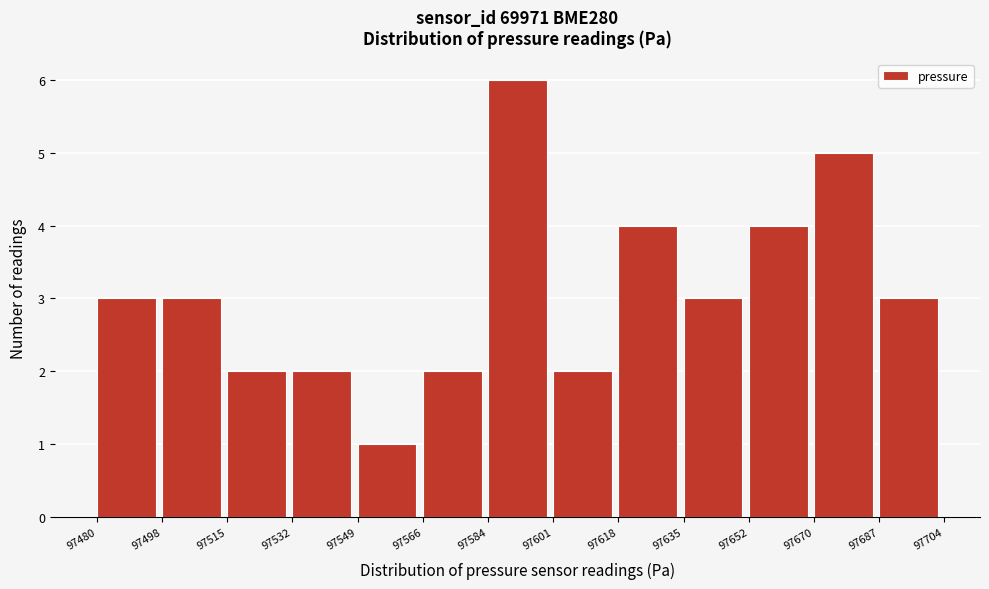

Reading left to right, transcribe this chart: for each bar, give the range it covers on the x-axis and its height. The values are not printed on the chart, so give them approximately, as read against the axis.

97480 to 97498: 3
97498 to 97515: 3
97515 to 97532: 2
97532 to 97549: 2
97549 to 97566: 1
97566 to 97584: 2
97584 to 97601: 6
97601 to 97618: 2
97618 to 97635: 4
97635 to 97652: 3
97652 to 97670: 4
97670 to 97687: 5
97687 to 97704: 3